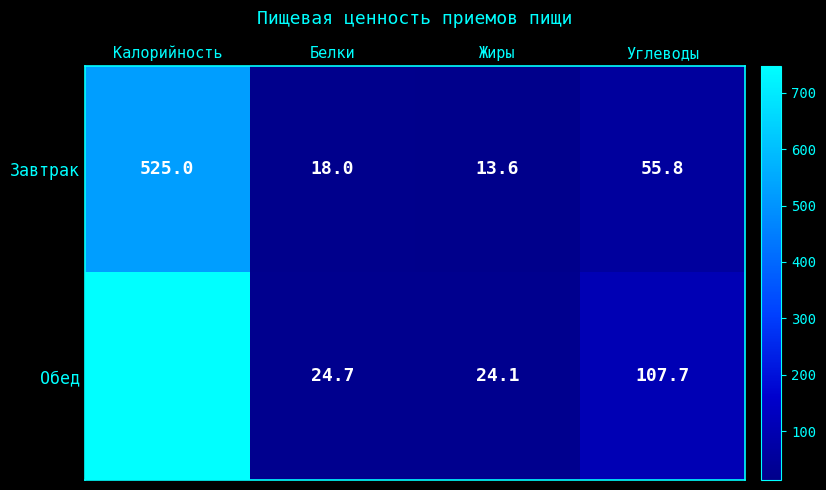

The value of Обед at Калорийность is 747.8. True or false?

True